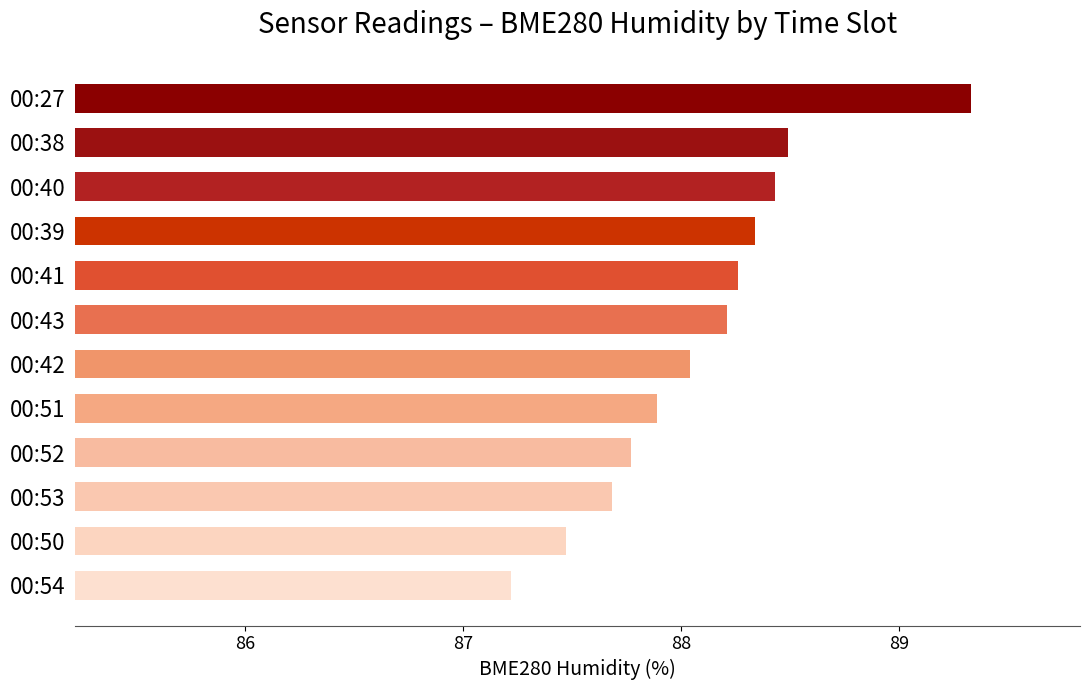

Which label corresponds to the largest value in the chart?

00:27